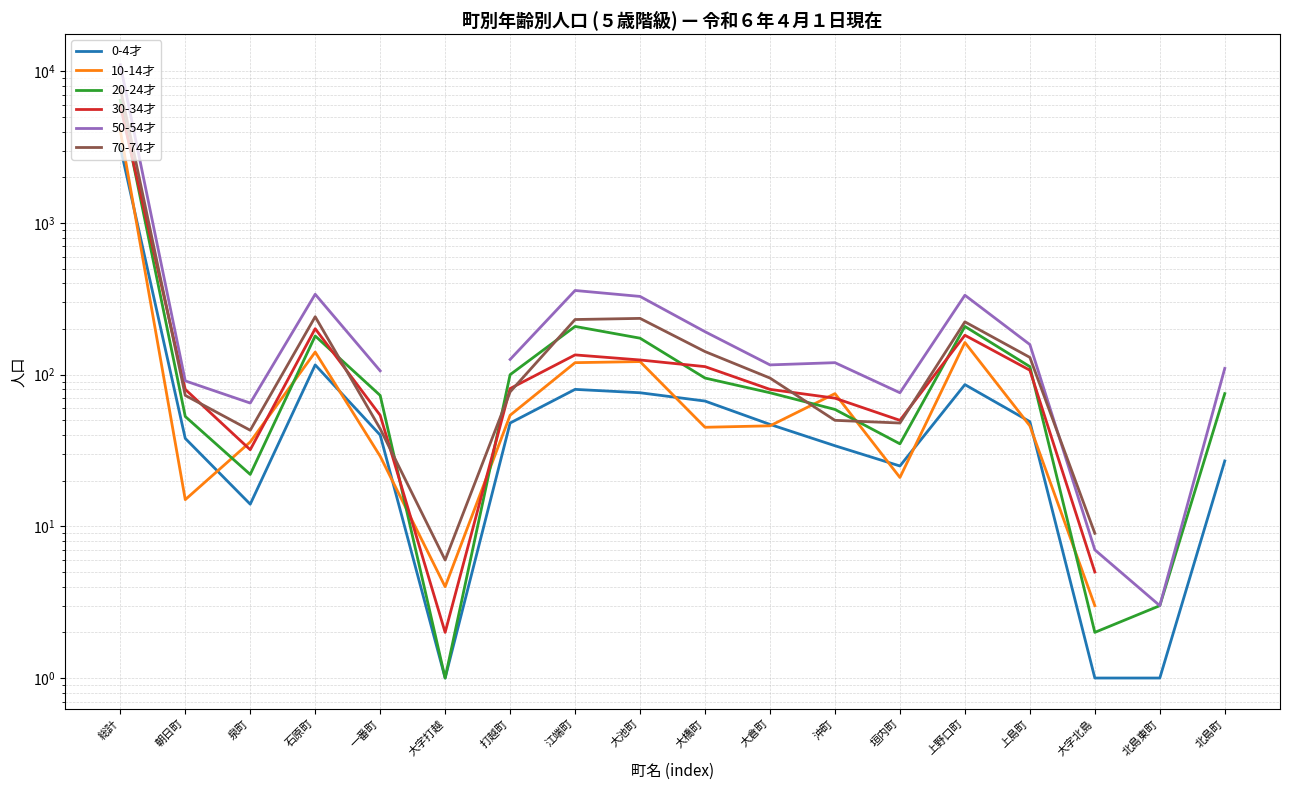

Is it true that 70-74才 equals 123.7 at 北島町?

False